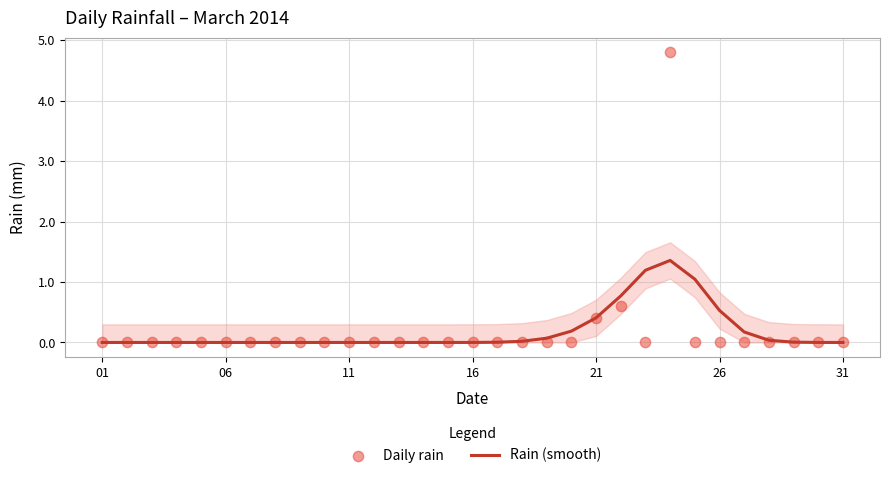

Is it true that Rain (smooth) equals 0.0 at 11?

True